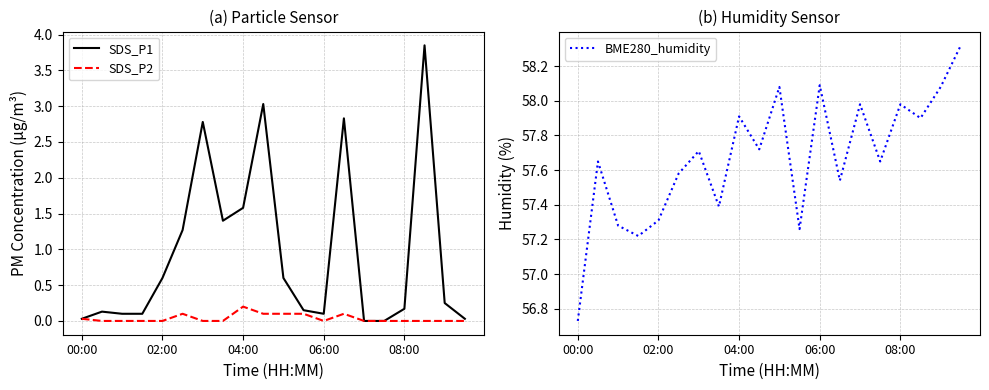

What is the average value of the BME280_humidity series?

57.7